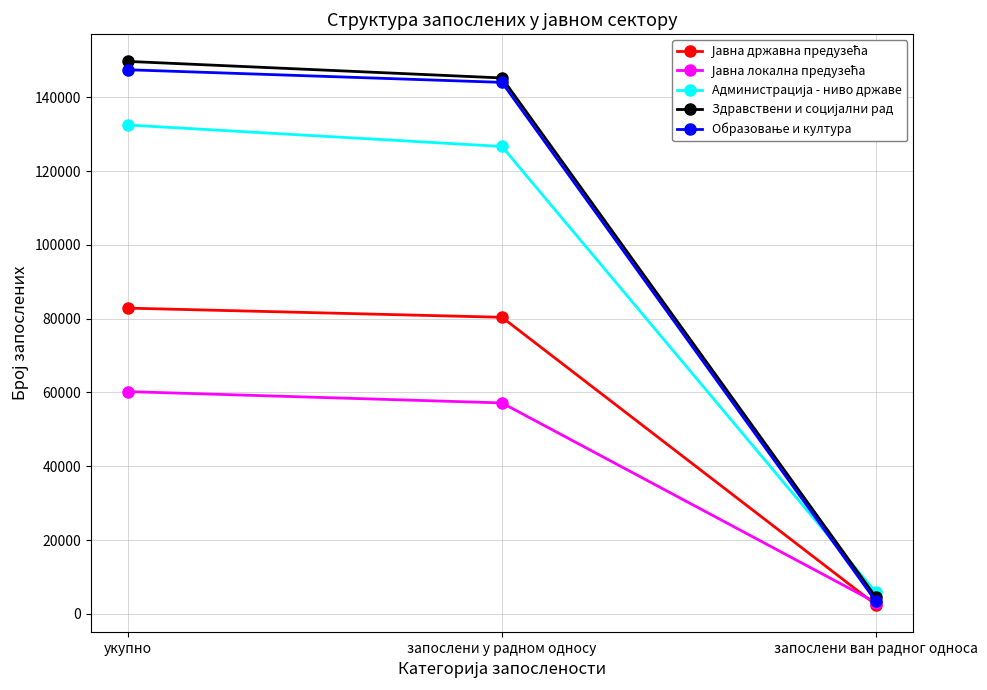

What is the total value across all series at укупно?

572744